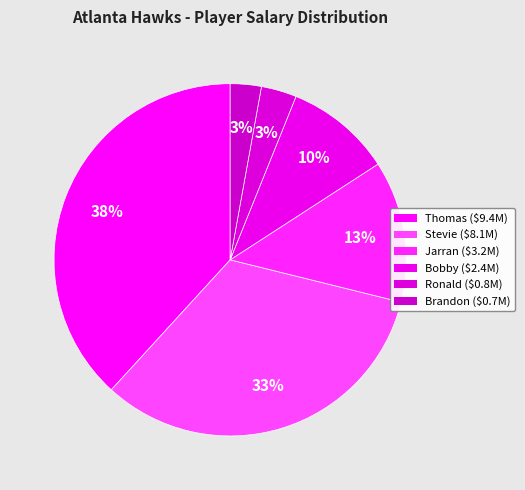

What is the change in value from Thomas to Jarran?

-6.2